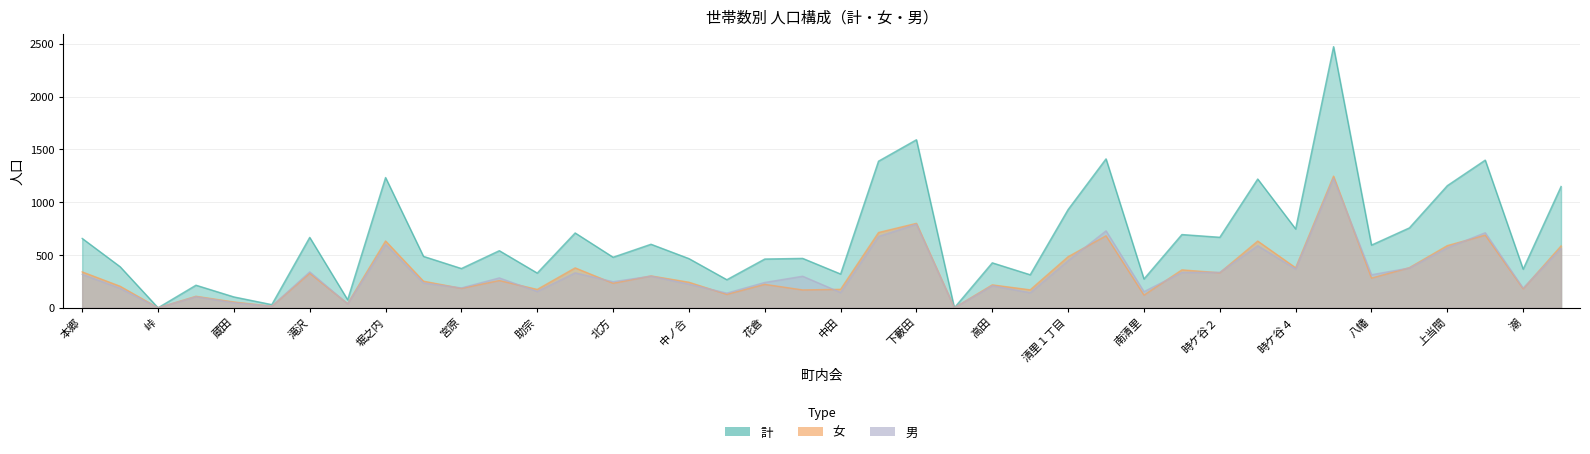

At 上川, list the series in order from largest to smallest.

計, 男, 女